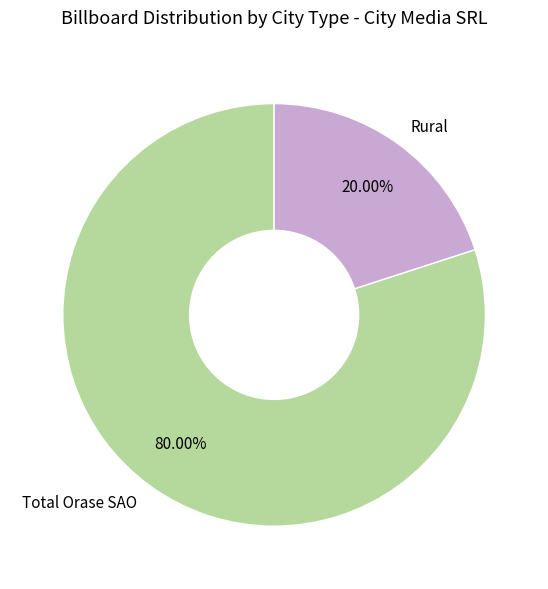

Which category has the smallest portion of the pie?

Rural